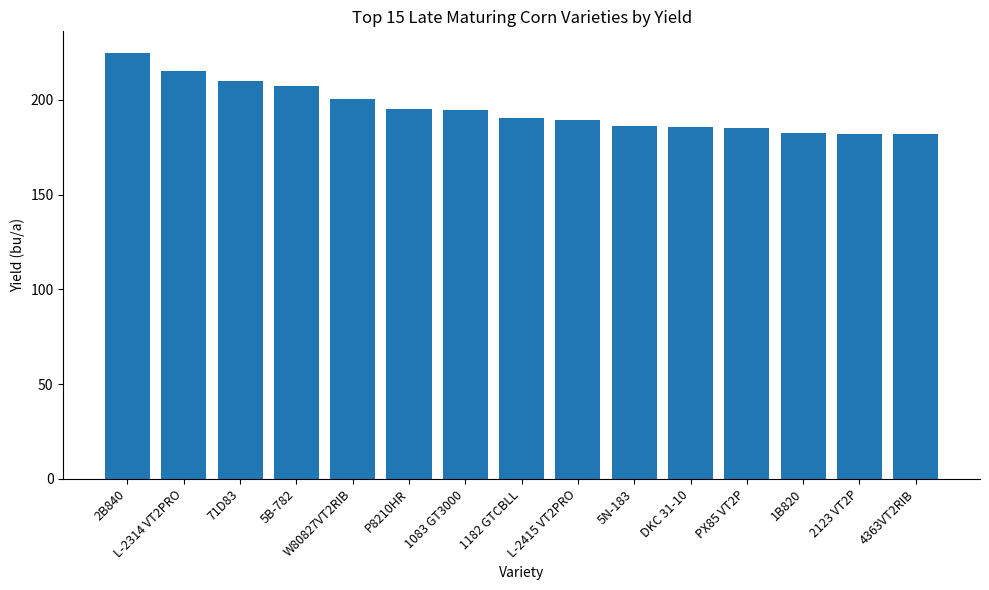

What is the greatest value displayed?

224.9